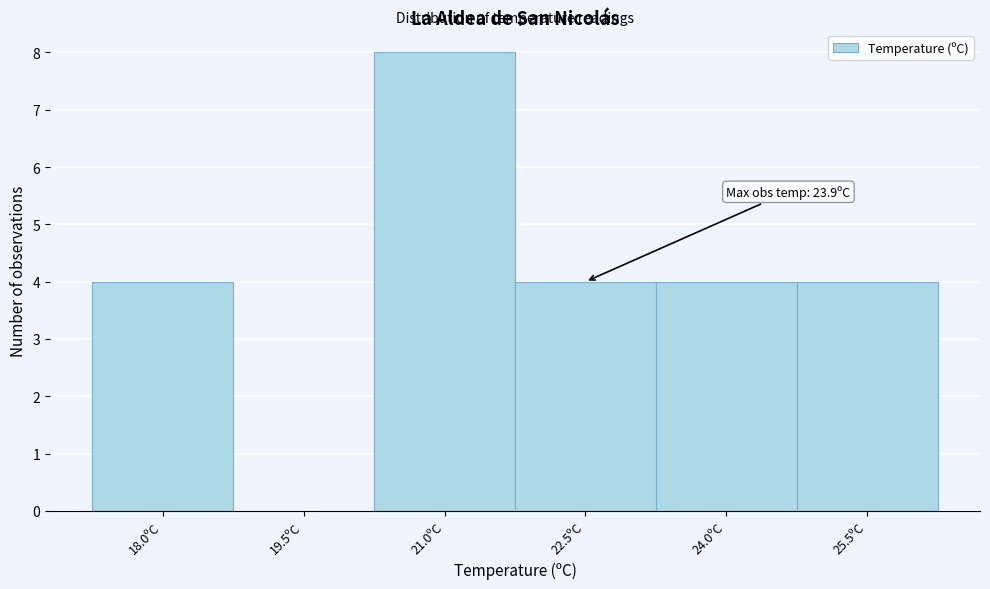

Reading left to right, list all the values displayed in this chart.

18.0ºC=4	19.5ºC=0	21.0ºC=8	22.5ºC=4	24.0ºC=4	25.5ºC=4